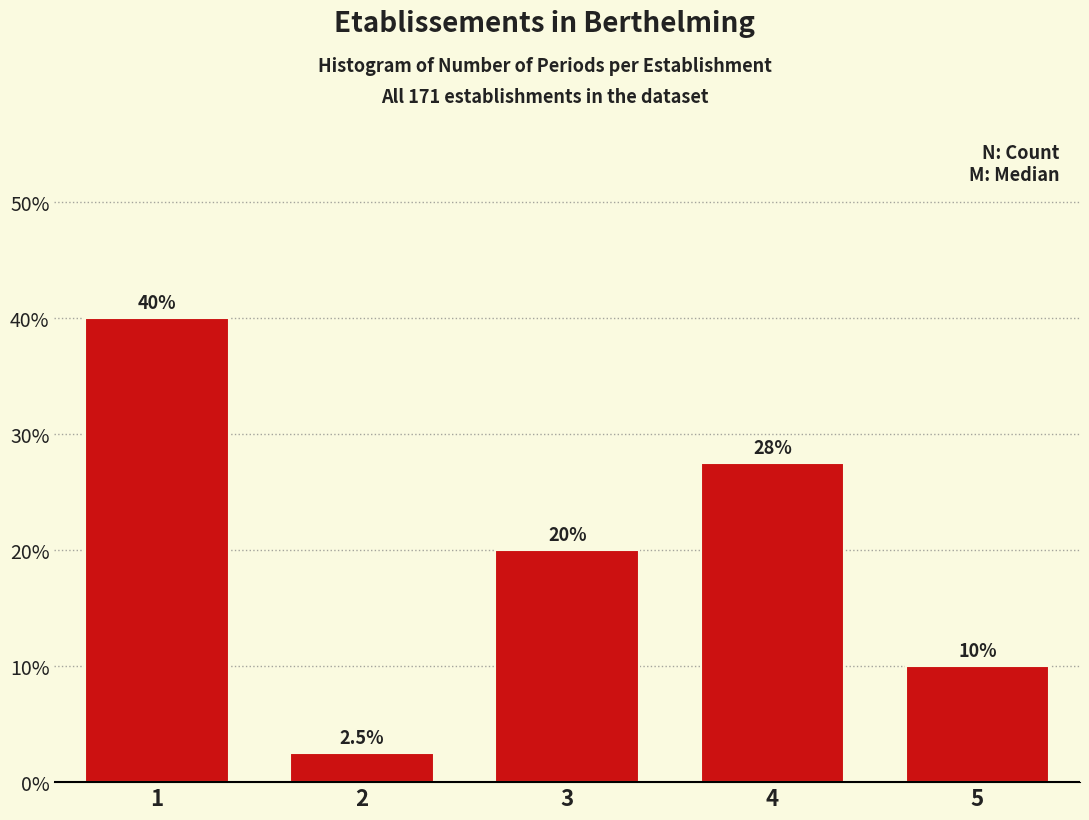

Reading right to left, extract all data points from this chart.

5=10.0	4=27.5	3=20.0	2=2.5	1=40.0